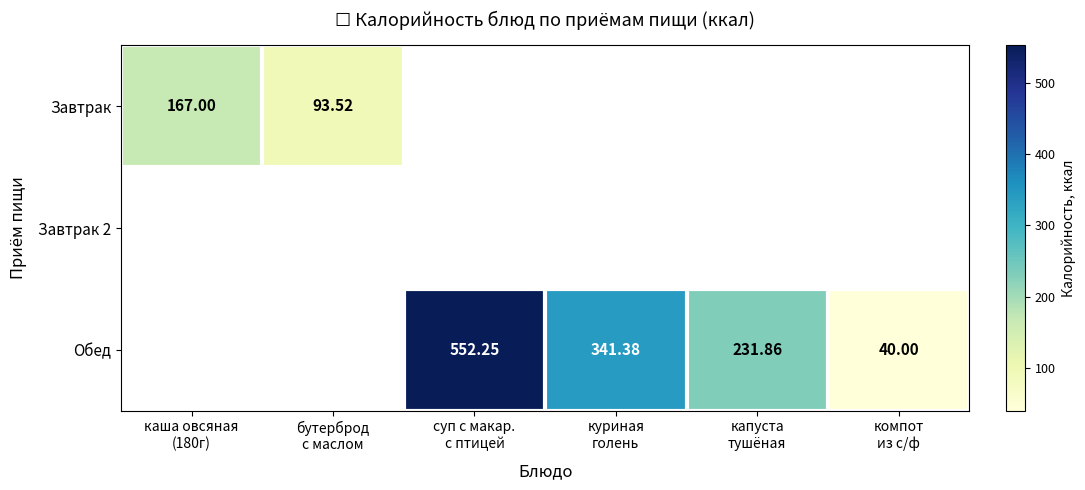

Where is Завтрак nearest to the value 130?

бутерброд с маслом